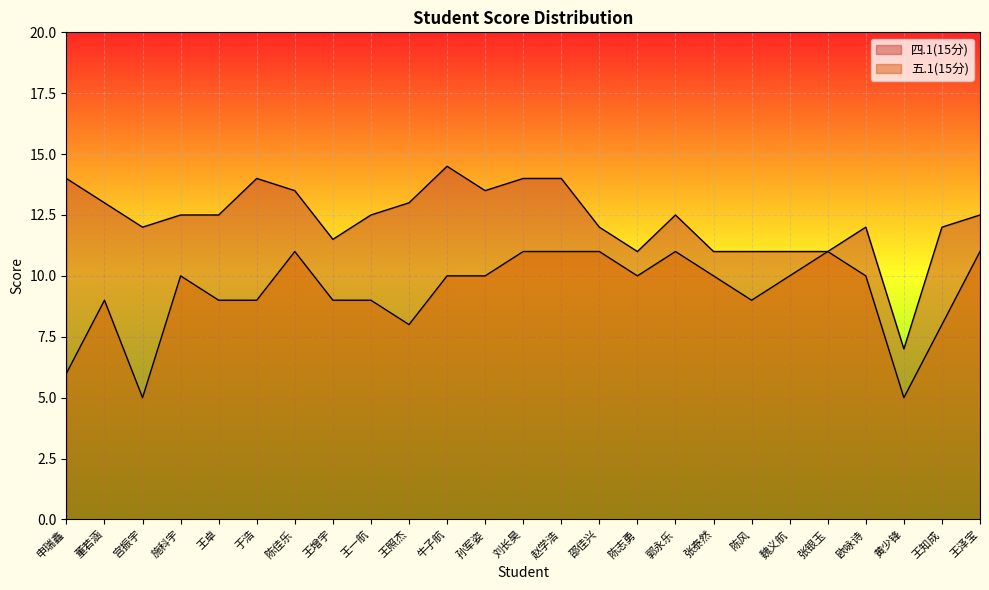

How many lines are shown in the chart?

2